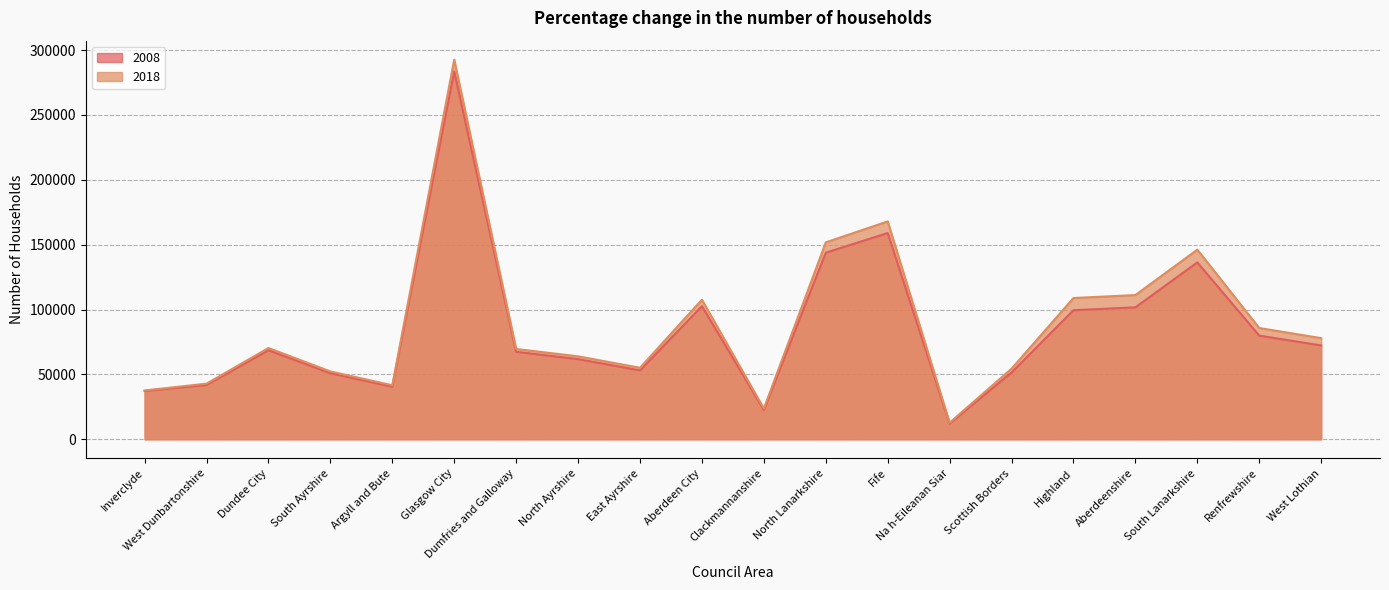

Reading right to left, list all the values displayed in this chart.

2008: 72326	79894	136298	101696	99459	51436	12075	158967	143810	22517	102577	53079	61758	67414	283521	40481	50866	68594	41833	37198
2018: 77953	85745	146173	111156	108878	54413	12773	167944	151744	23674	107586	55107	63935	69586	292619	41630	52281	70337	42868	37640